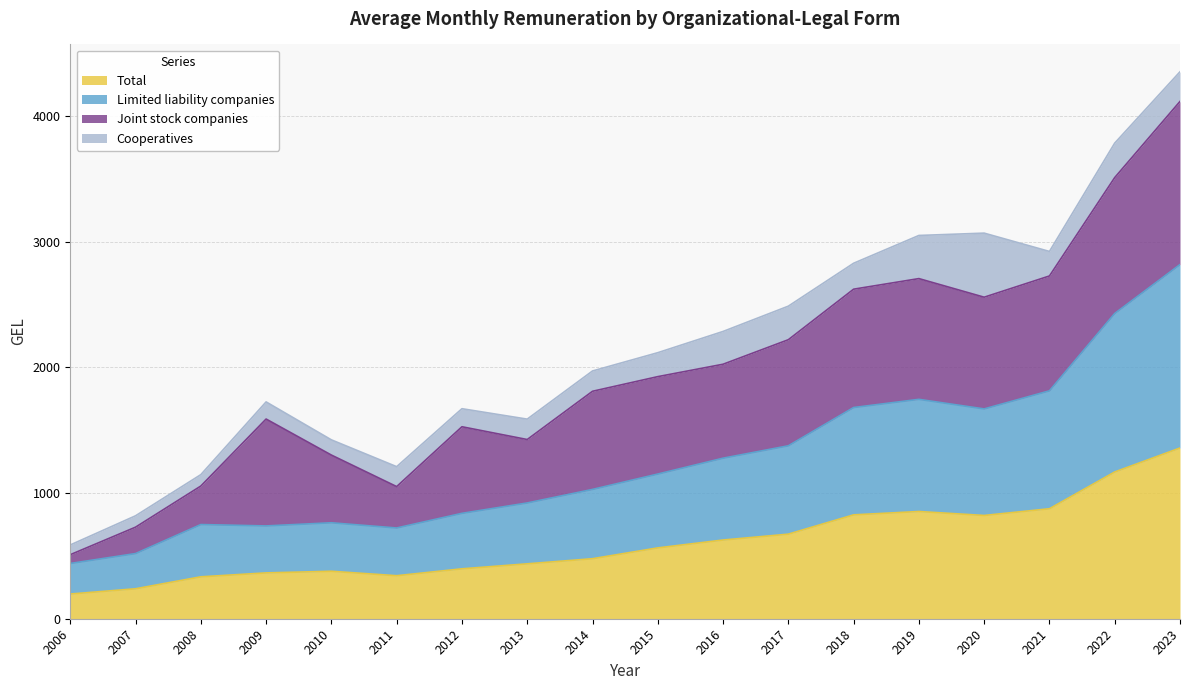

The Limited liability companies series shows 1376.7 at 2017. True or false?

True